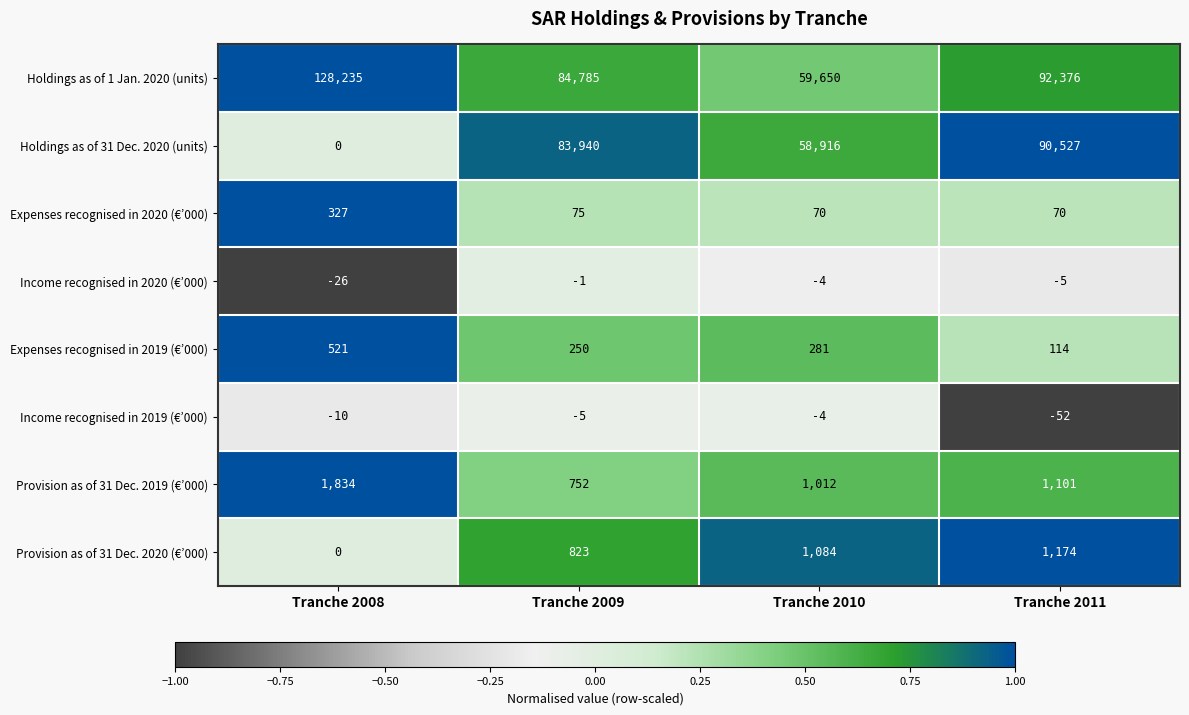

Which label corresponds to the smallest value in the chart?

Tranche 2011